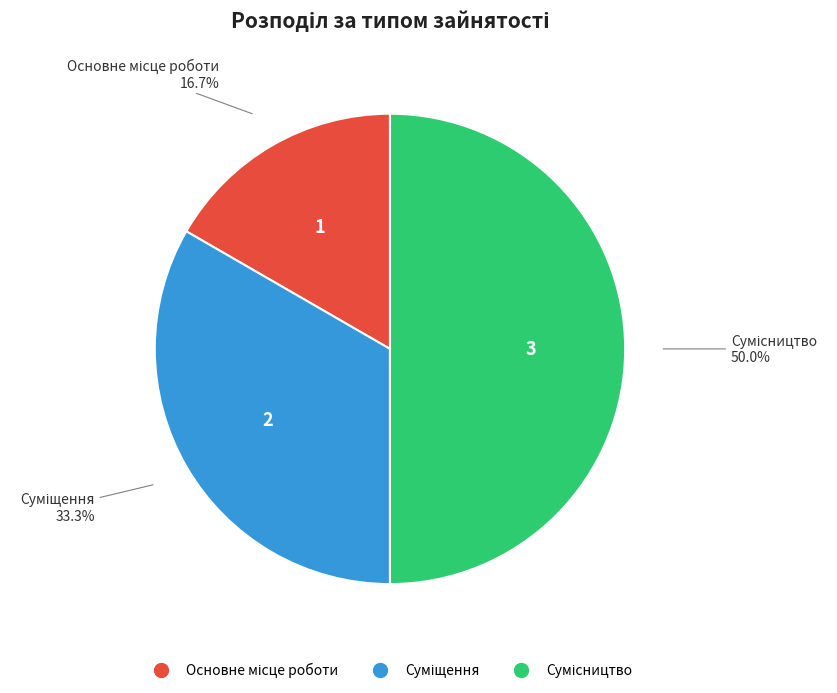

How many segments does this pie chart have?

3